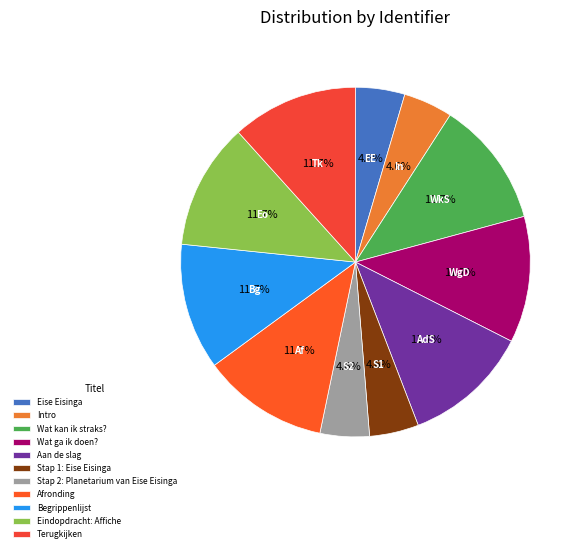

Is there any slice that represents more than half of the pie?

No